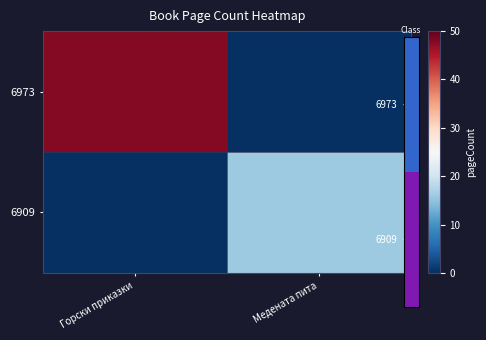

Count the number of categories in the chart.

2